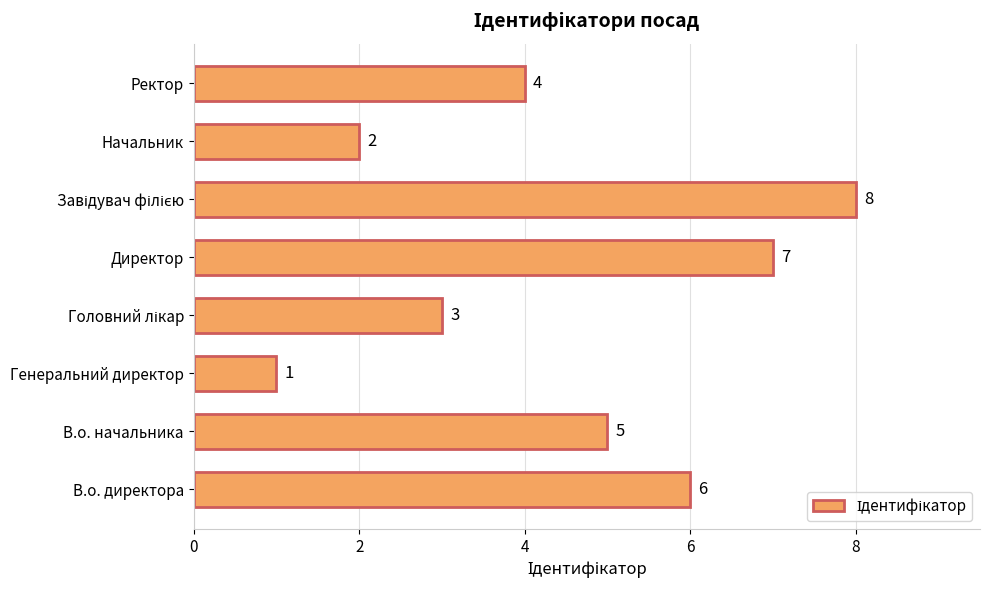

What is the sum of all values?

36